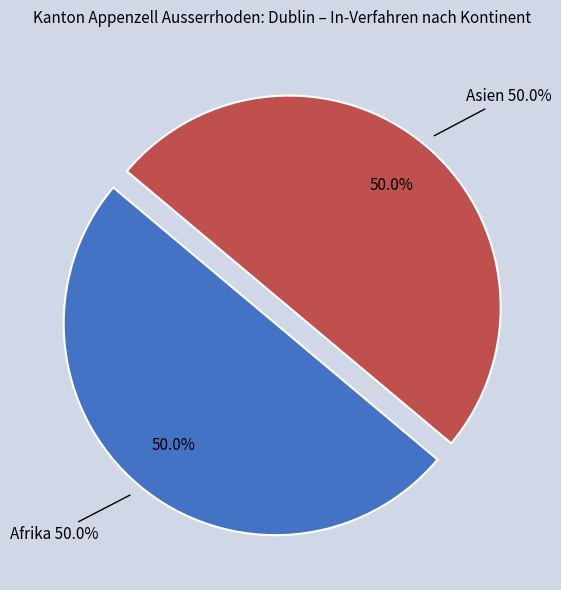

To the nearest percent, what is the combined percentage of Afrika and Asien?

100%